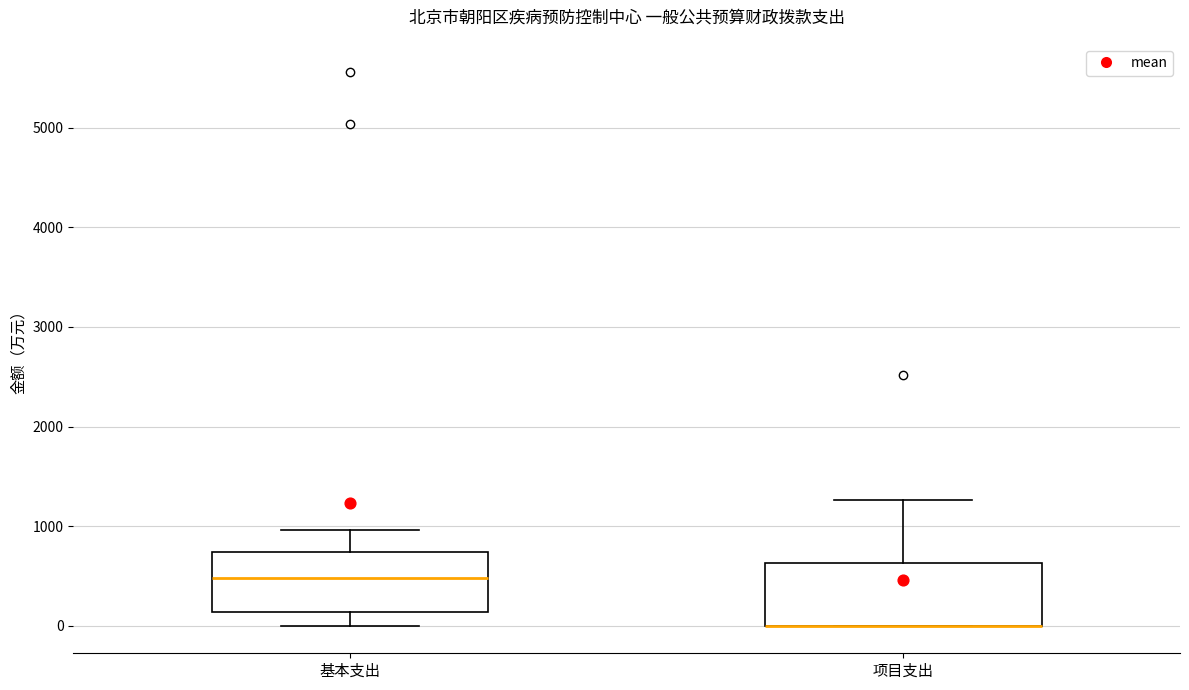

Reading left to right, read every box against the y-axis: the position of its median line, the range the box covers, and the ends of its whiskers. The values are not printed on the chart, so give them approximately, as read against the axis.

基本支出: median 500, box 100 to 700, whiskers 0 to 1000
项目支出: median 0 (drawn on the box's lower edge), box 0 to 600, whiskers 0 to 1300